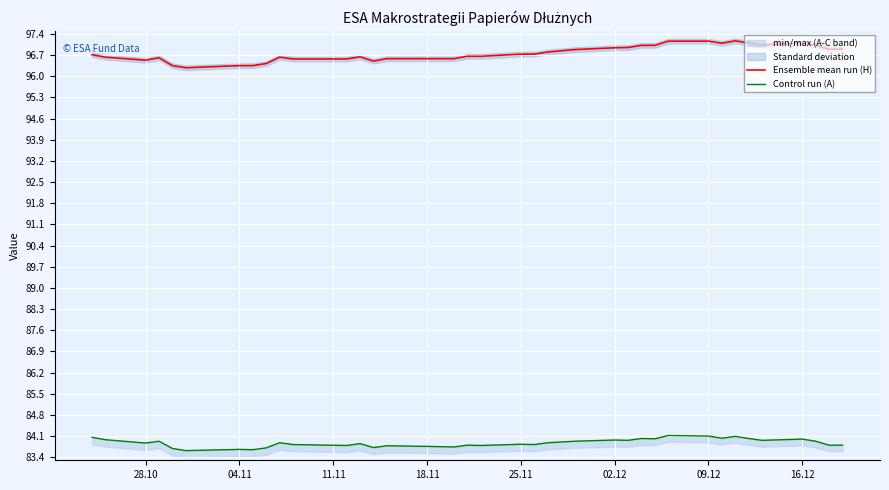

What is the minimum value for Ensemble mean run (H)?

96.3